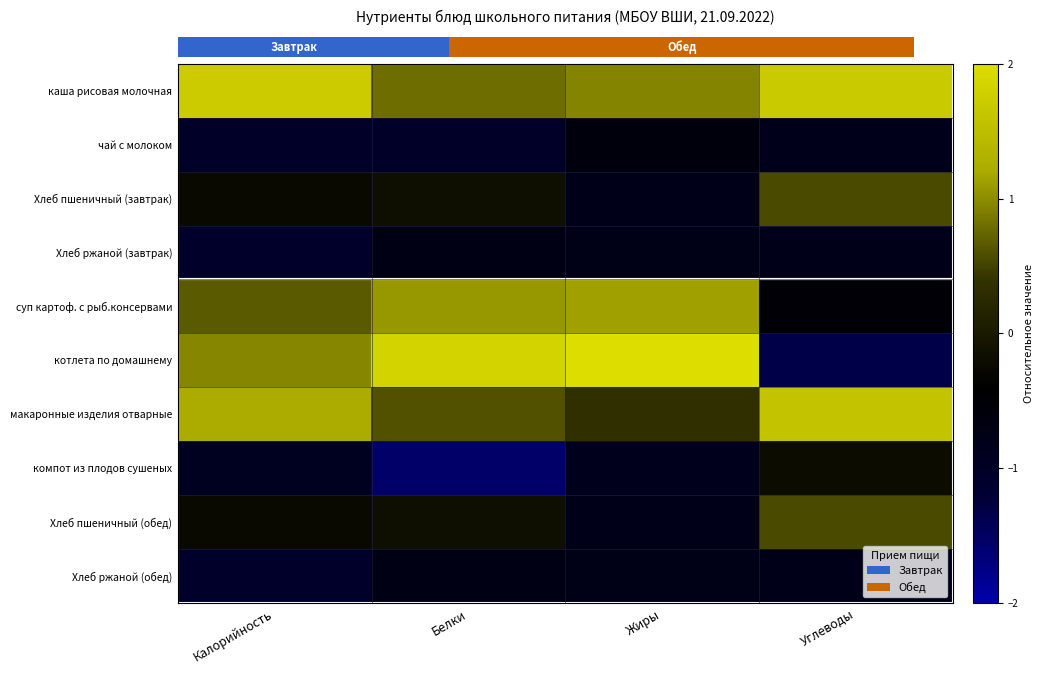

The value of котлета по домашнему at Калорийность is 0.2. True or false?

False